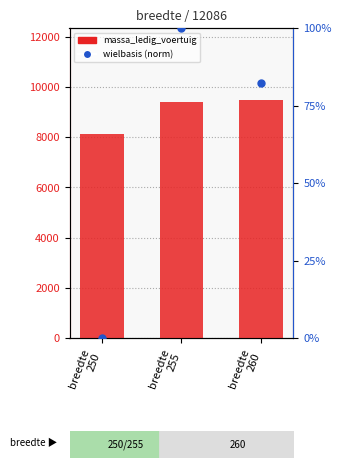

Which series reaches the minimum Y coordinate?

wielbasis